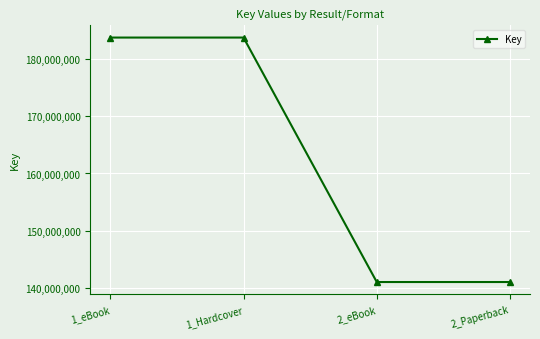

What is the difference between the maximum and minimum values?

42754726